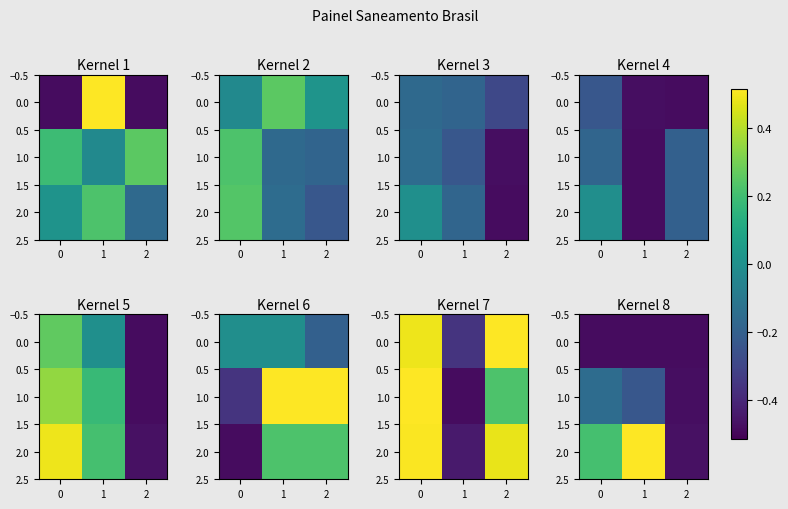

The 1.0 series shows -0.1 at 0. True or false?

False